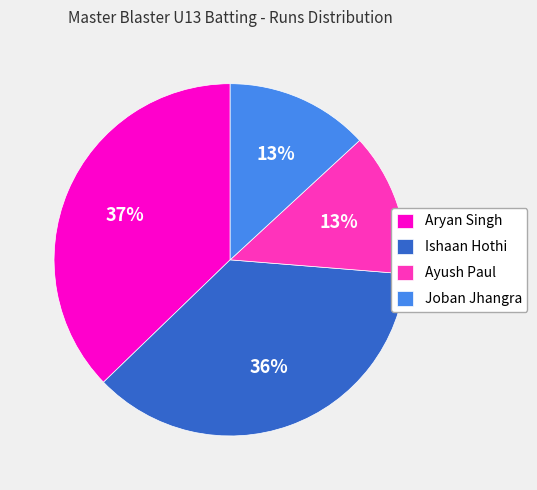

Is Joban Jhangra the majority of the pie?

No